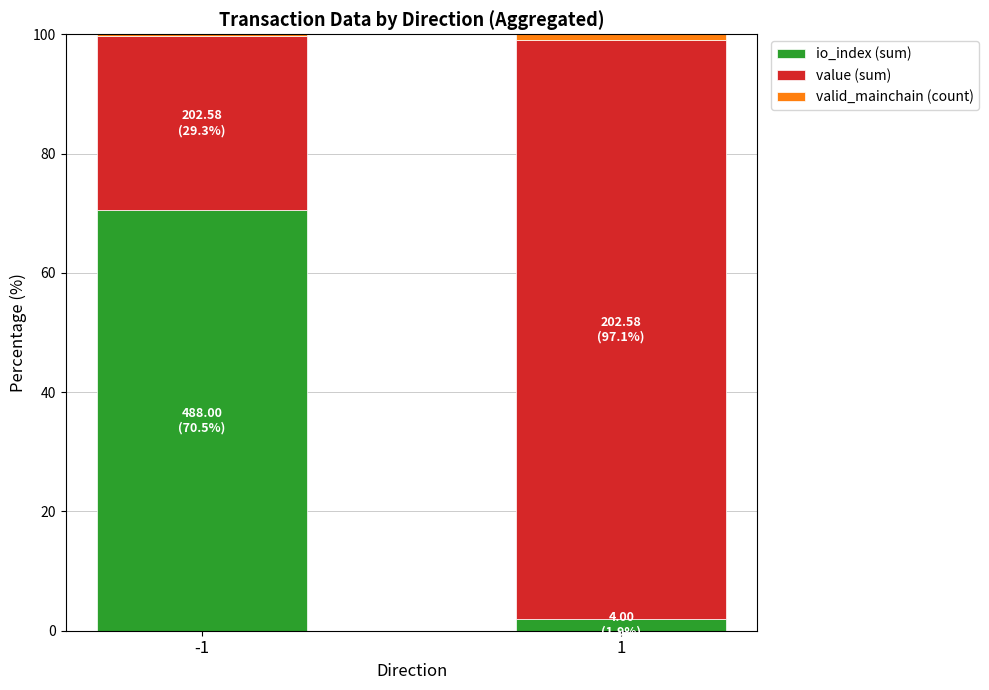

What is the highest value of the io_index (sum) series?

70.5